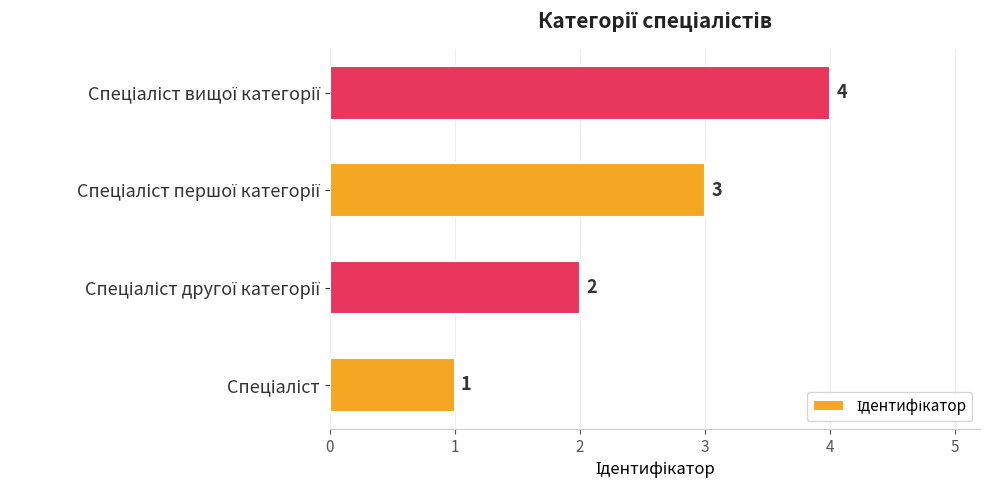

Count the values in the range 2 to 4.

3